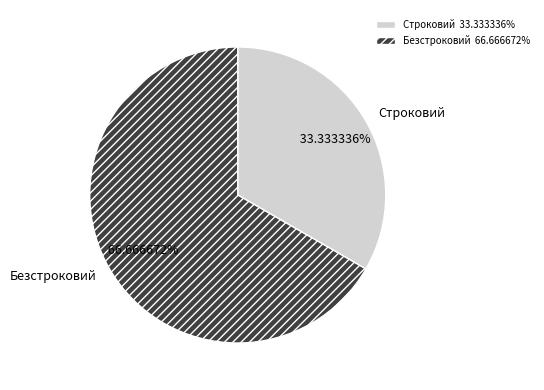

To the nearest percent, what portion does Строковий represent?

33%